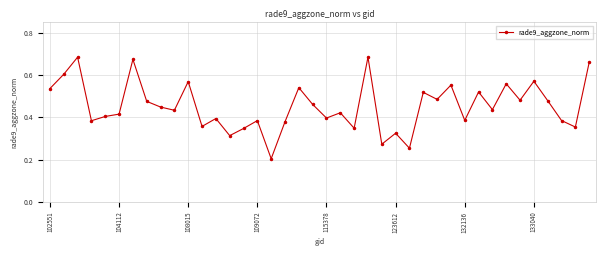

Count the values in the range 0 to 1.

40